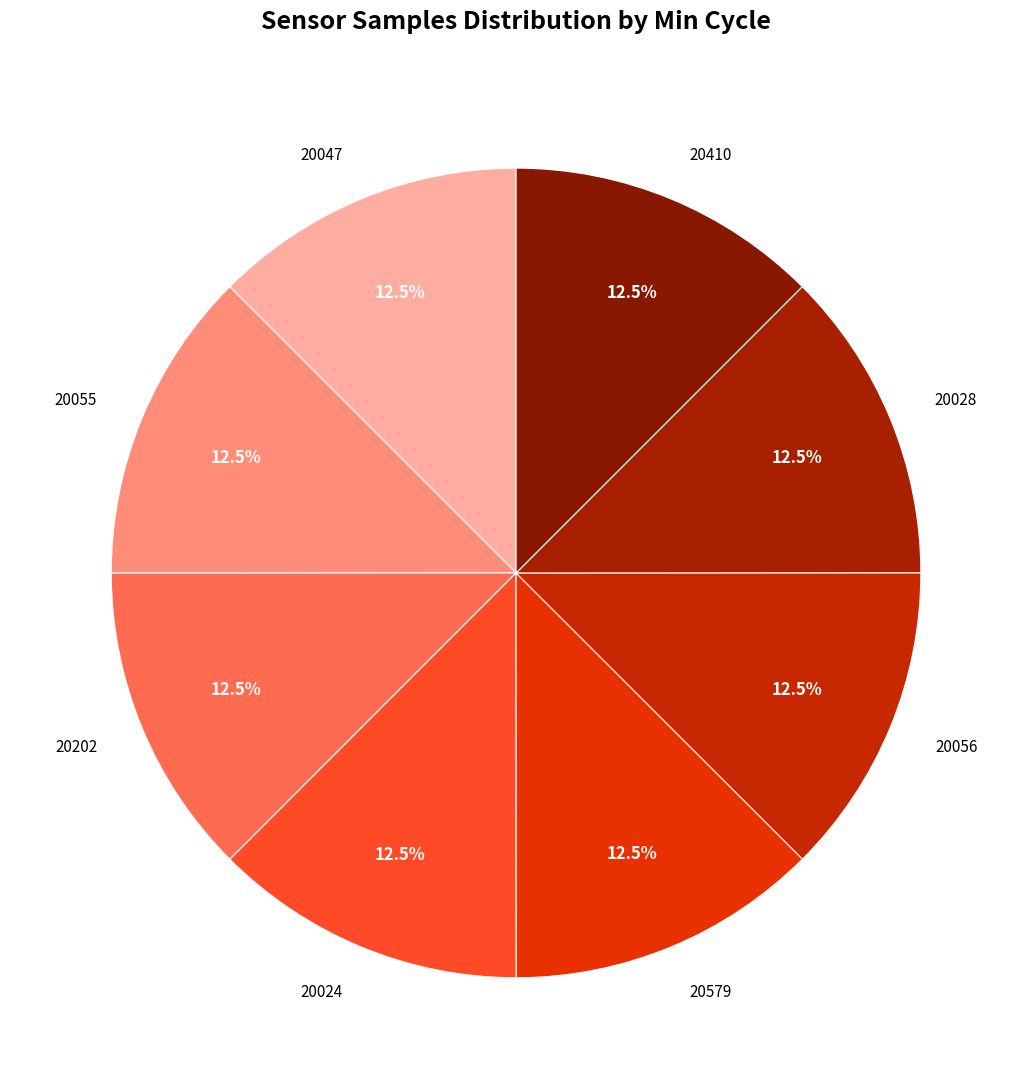

What is the total percentage of 20024 and 20202?

25.0%